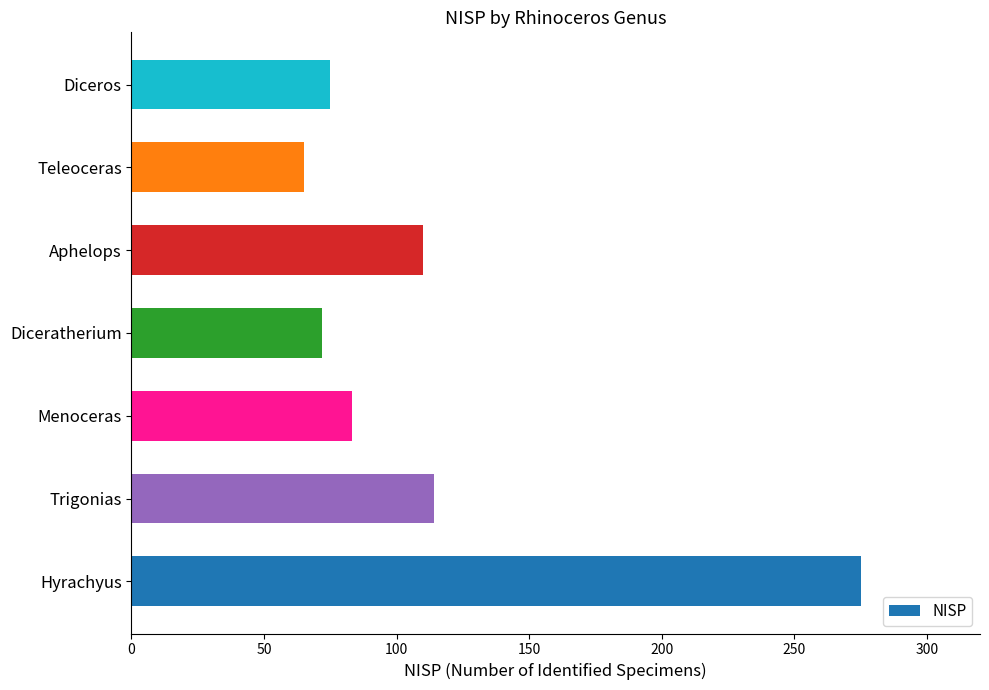

Reading bottom to top, list all the values displayed in this chart.

Hyrachyus=275	Trigonias=114	Menoceras=83	Diceratherium=72	Aphelops=110	Teleoceras=65	Diceros=75